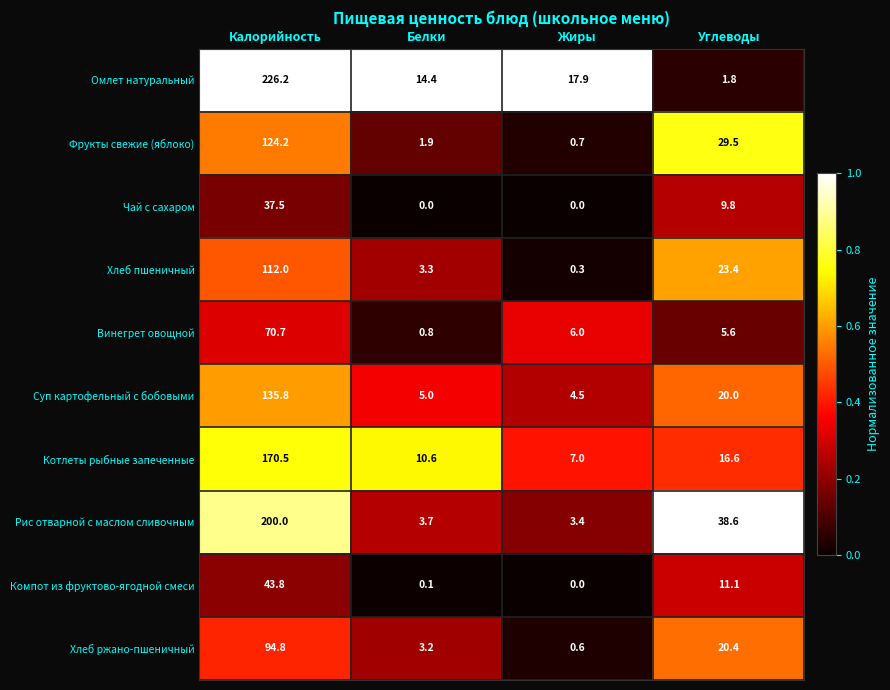

What is the total value across all series at Углеводы?

176.8